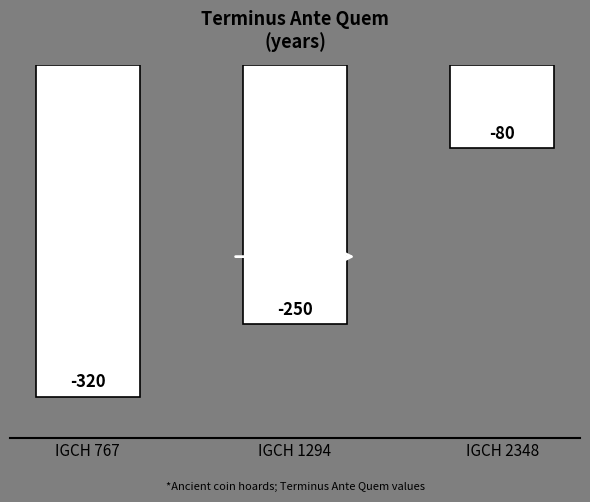

The value at IGCH 1294 is -411. True or false?

False